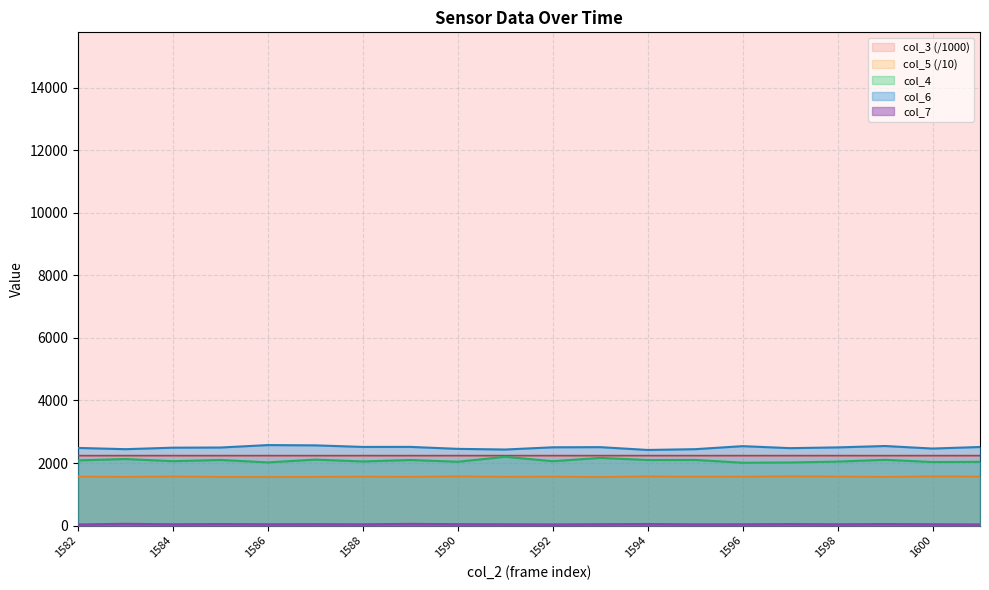

How many data points does each series have?

20